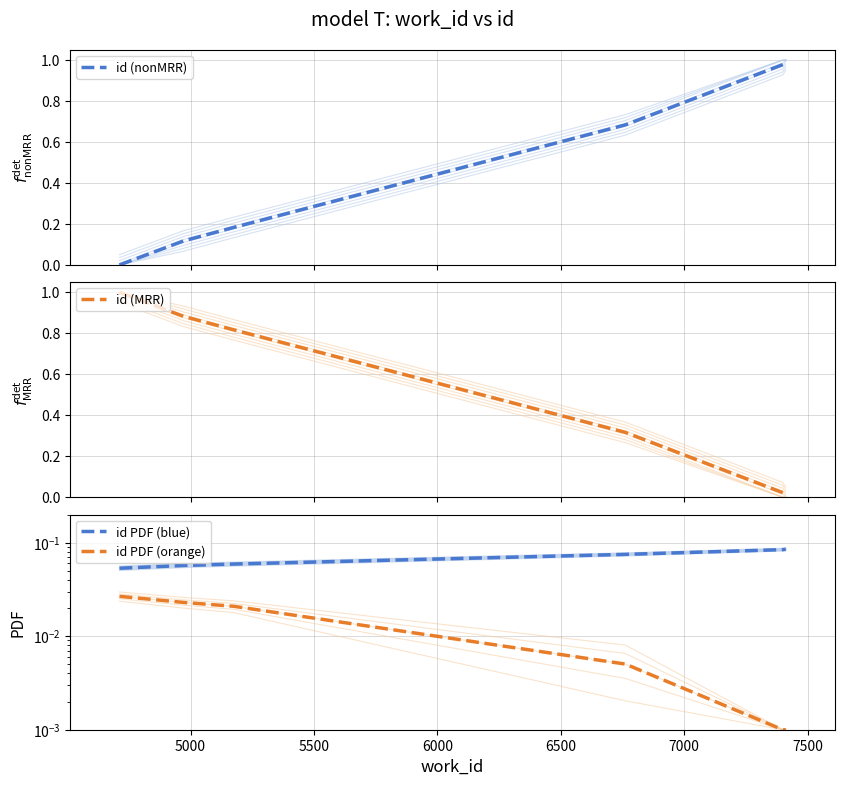

Which series has the widest spread of values?

id (nonMRR)